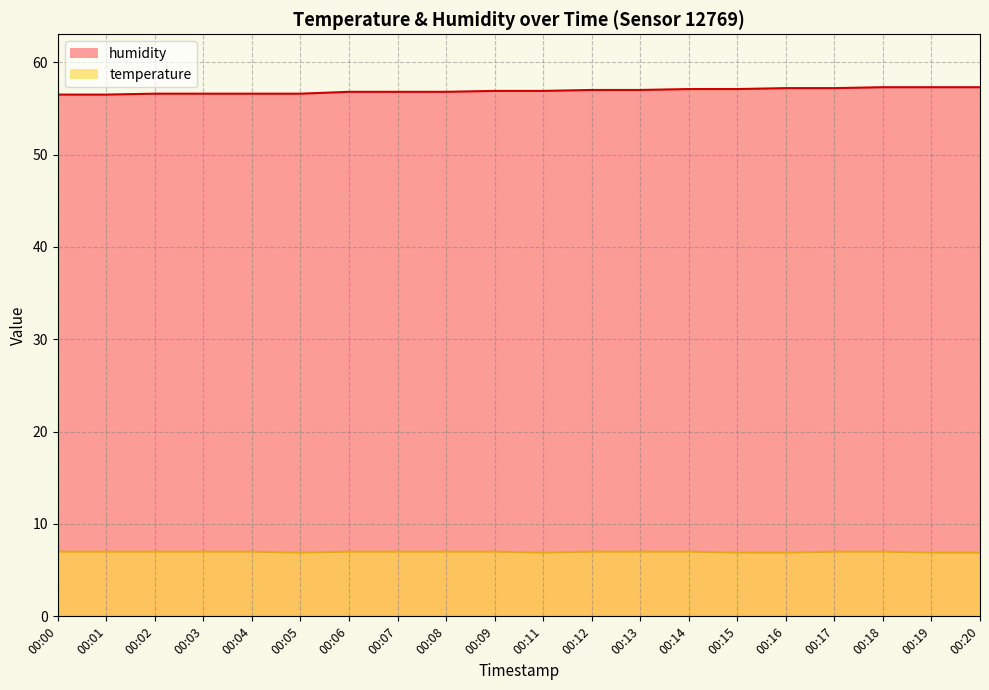

True or false: temperature has a value of 6.9 at 00:15.

True